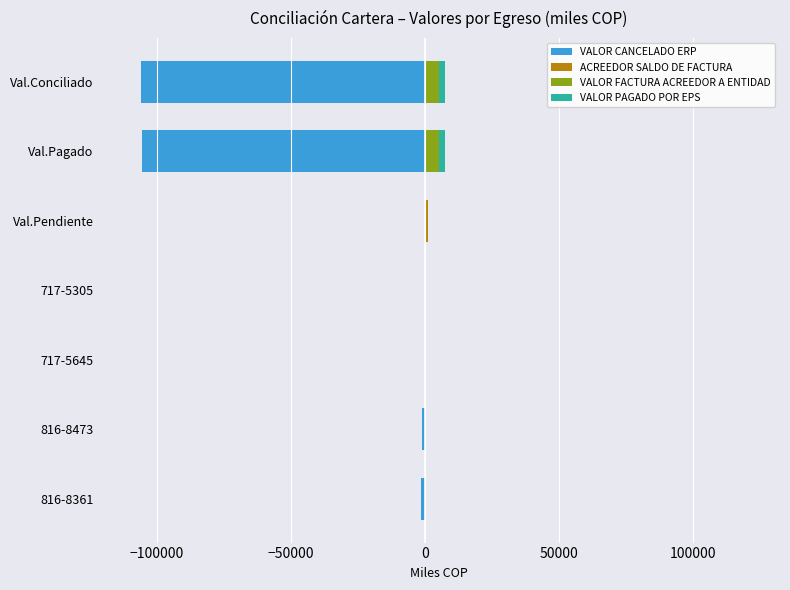

List the series in order of their peak value, highest first.

VALOR FACTURA ACREEDOR A ENTIDAD, VALOR PAGADO POR EPS, ACREEDOR SALDO DE FACTURA, VALOR CANCELADO ERP